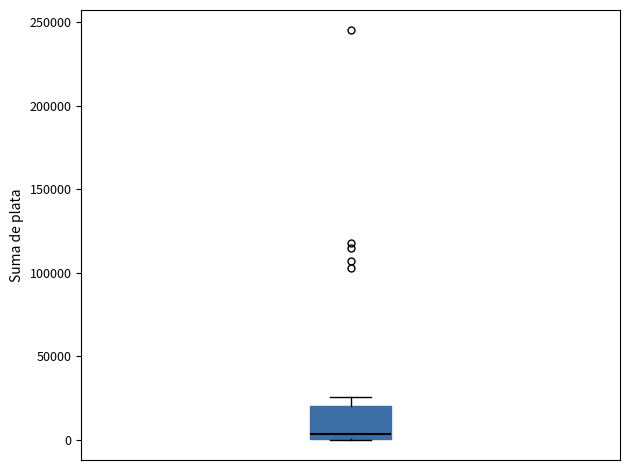

Read this box plot against the y-axis: the position of the median line, the range covered by the box, and the ends of both whiskers. The values are not printed on the chart, so give them approximately, as read against the axis.

median 5000, box 0 to 20000, whiskers 0 to 25000